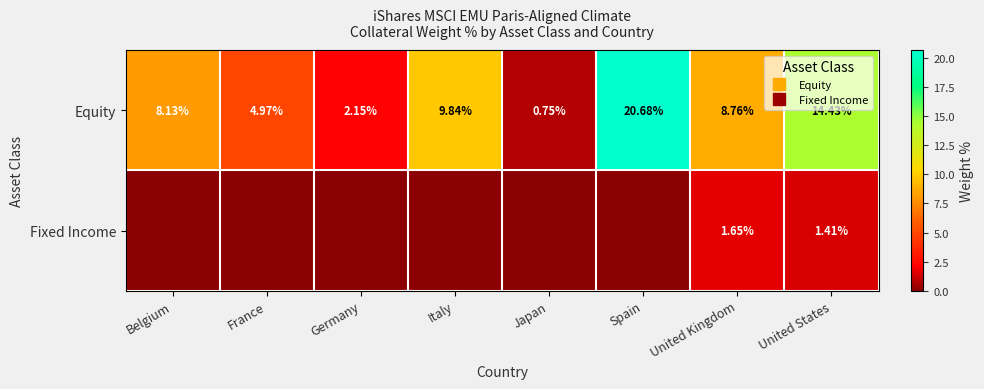

At how many categories does at least one series exceed 20?

1